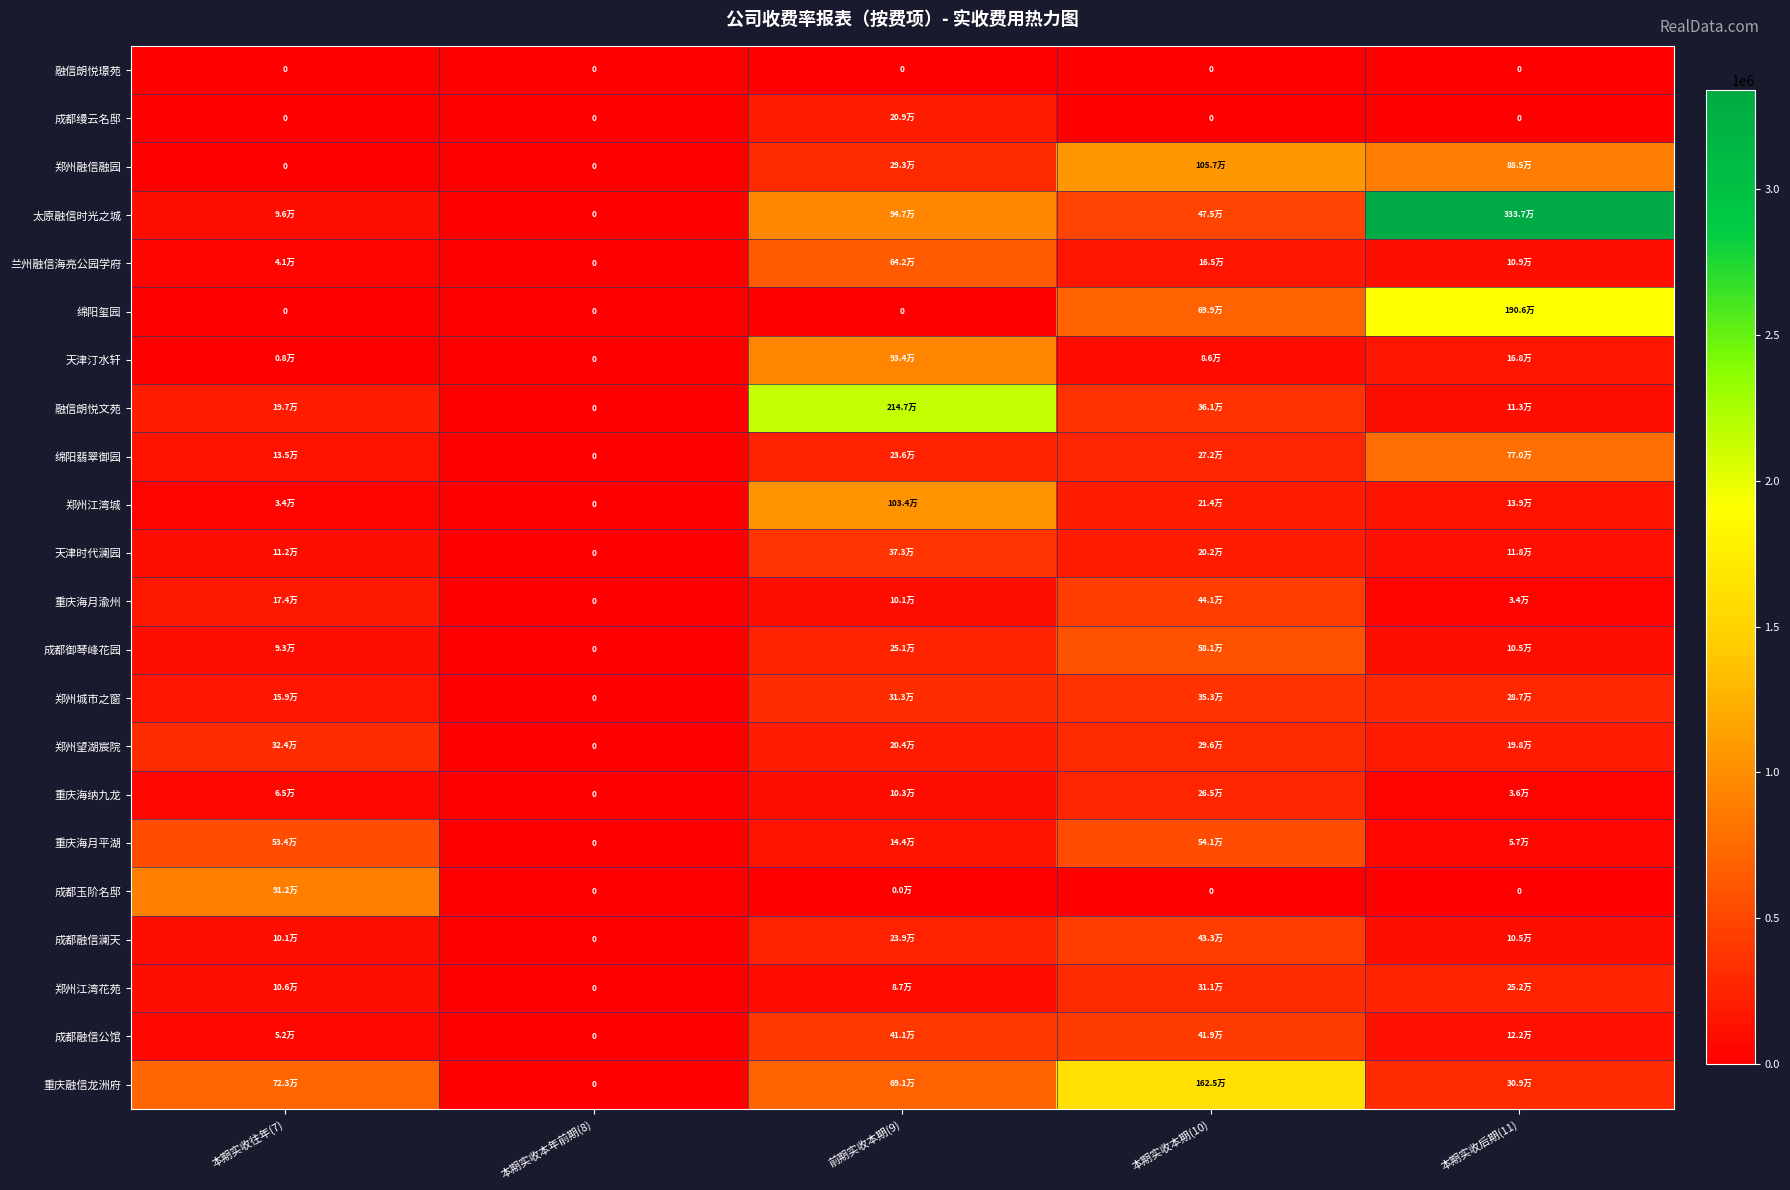

What is the average value of the 重庆海纳九龙 series?

93709.8